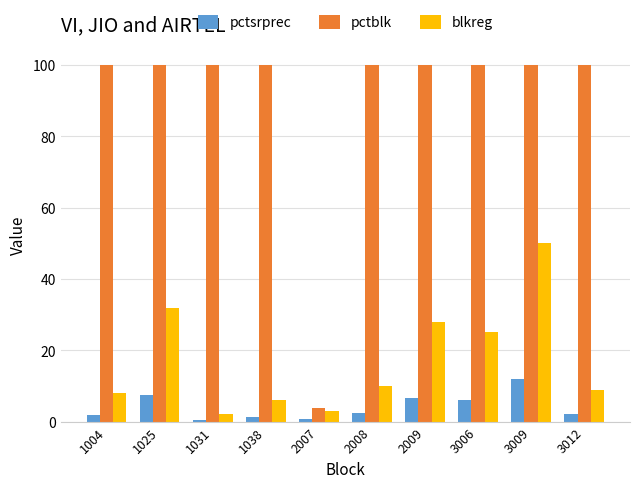

Rank the series by their maximum value, from highest to lowest.

pctblk, blkreg, pctsrprec